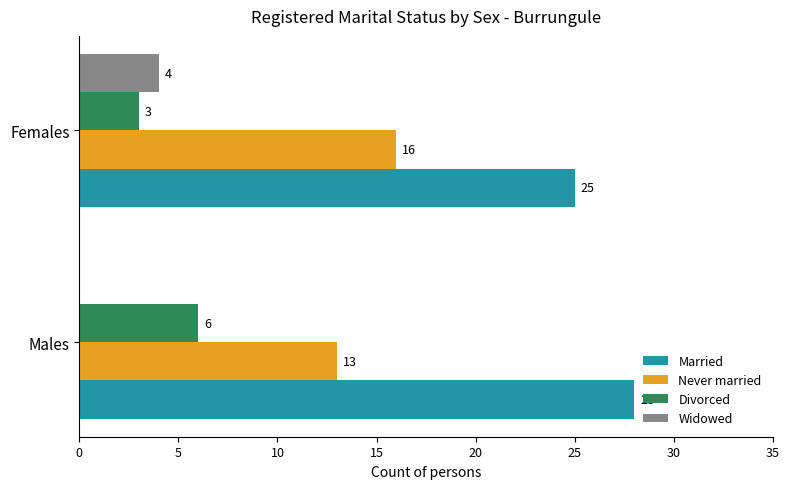

What is the sum of all Divorced values?

9